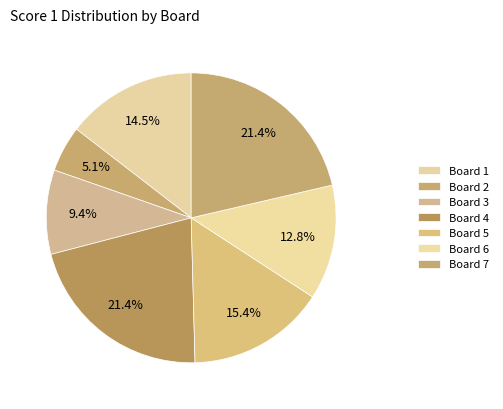

How many slices are in this pie chart?

7